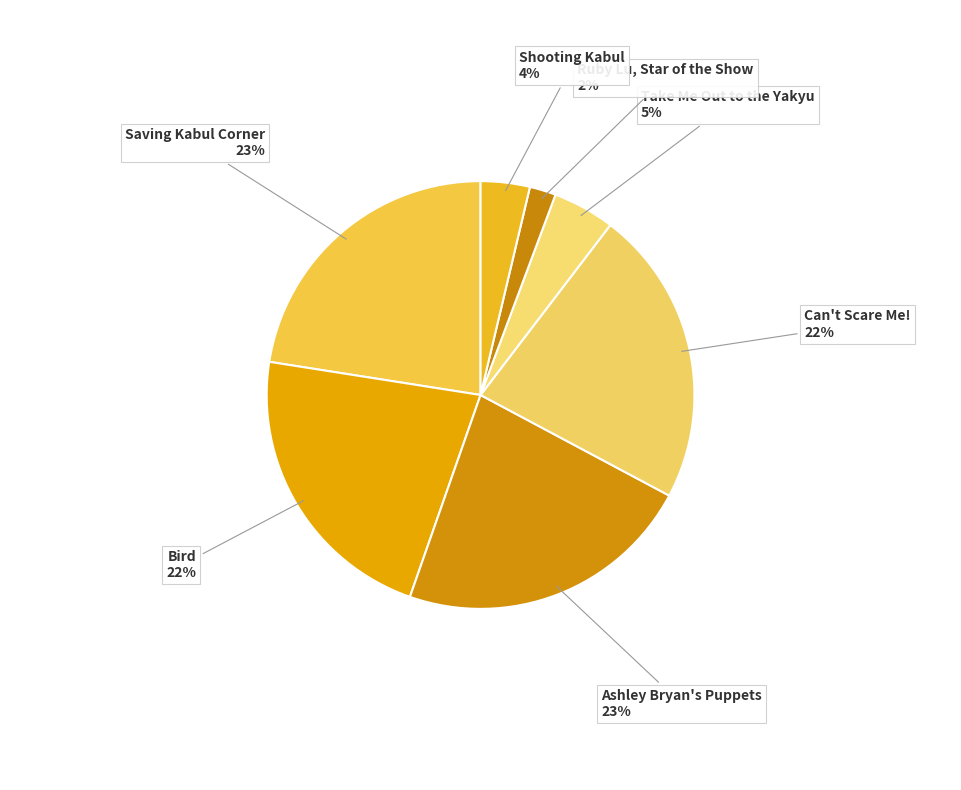

Combined, do Shooting Kabul and Ashley Bryan's Puppets account for over 50%?

No